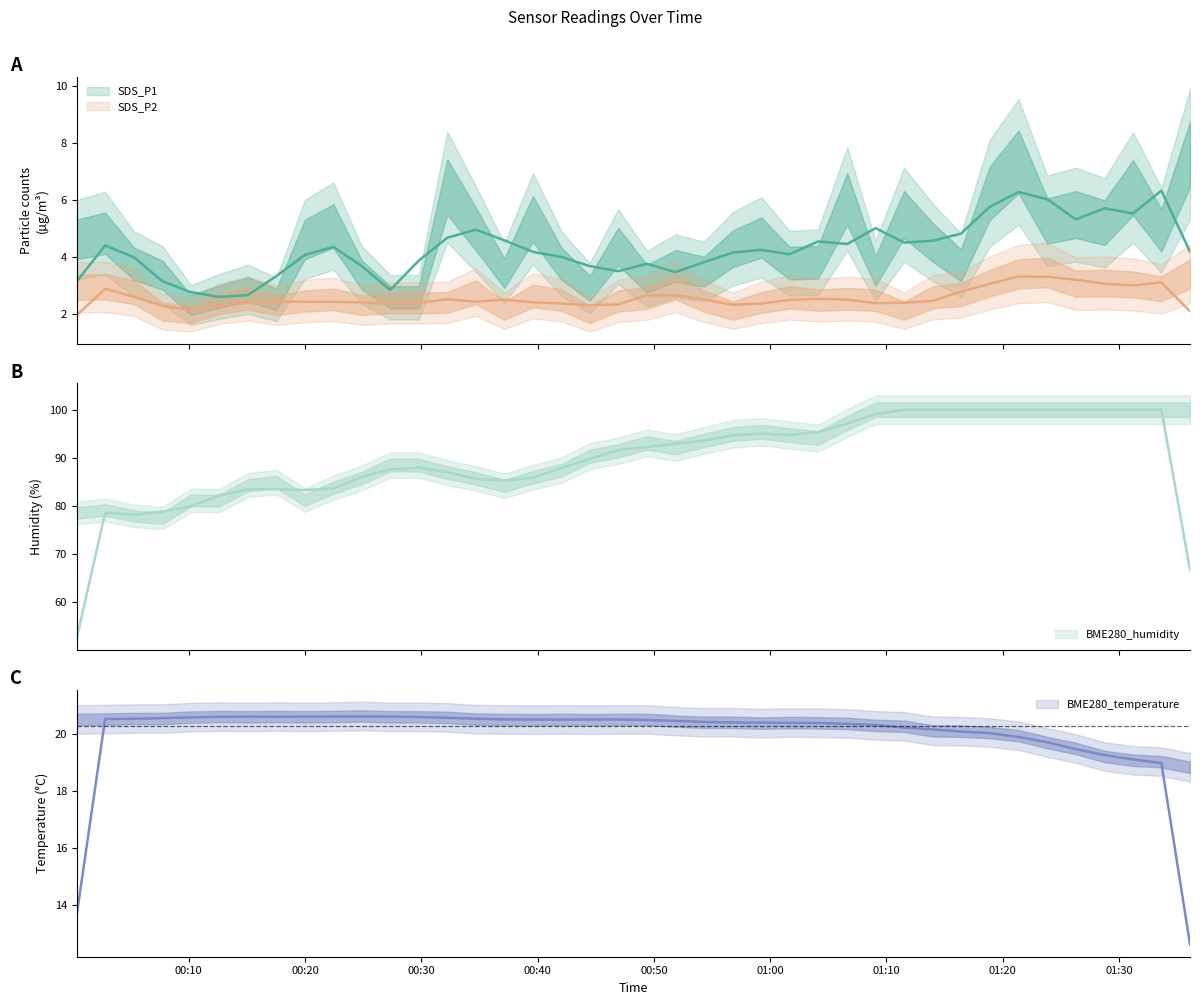

In BME280_humidity, how many points are higher than both neighbors (excluding endpoints)?

6